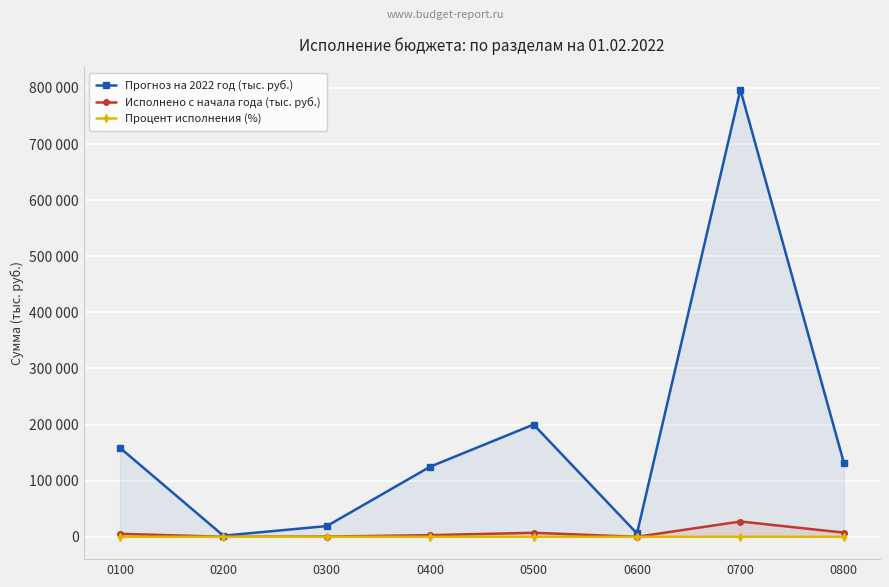

In Процент исполнения (%), how many points are higher than both neighbors (excluding endpoints)?

1